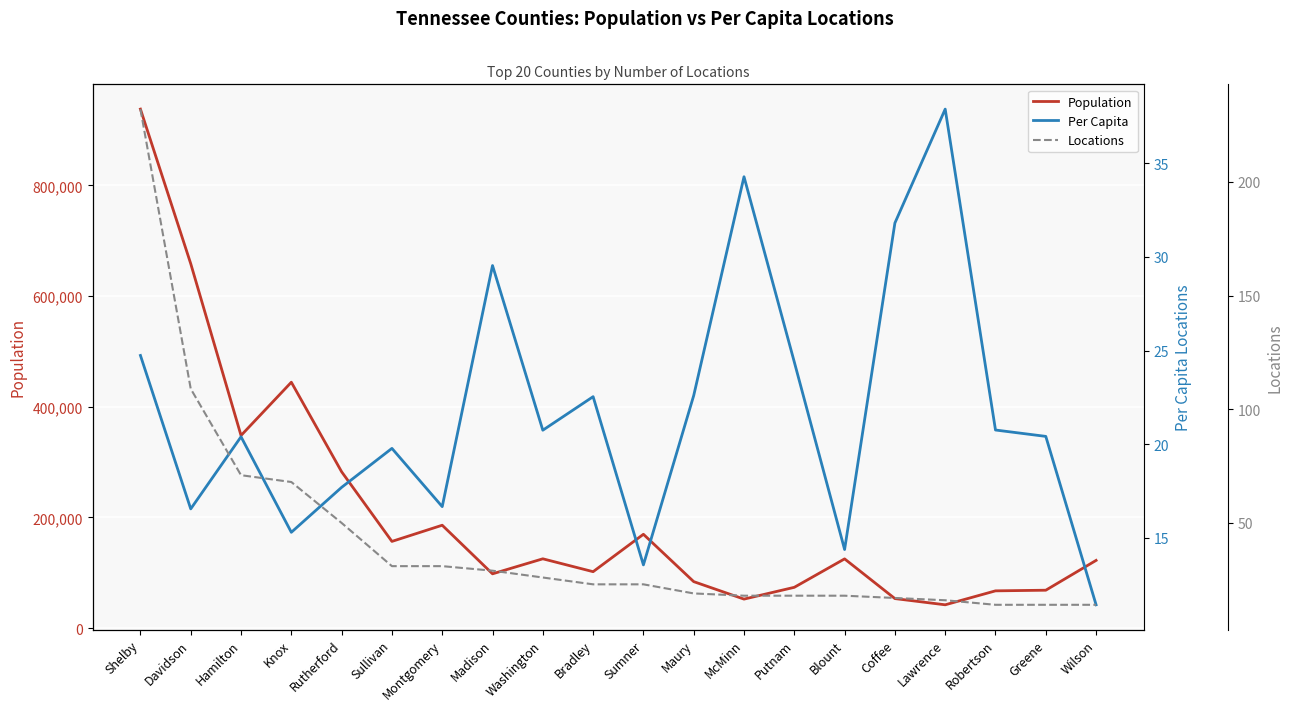

True or false: Population has a value of 21286.4 at Lawrence.

False